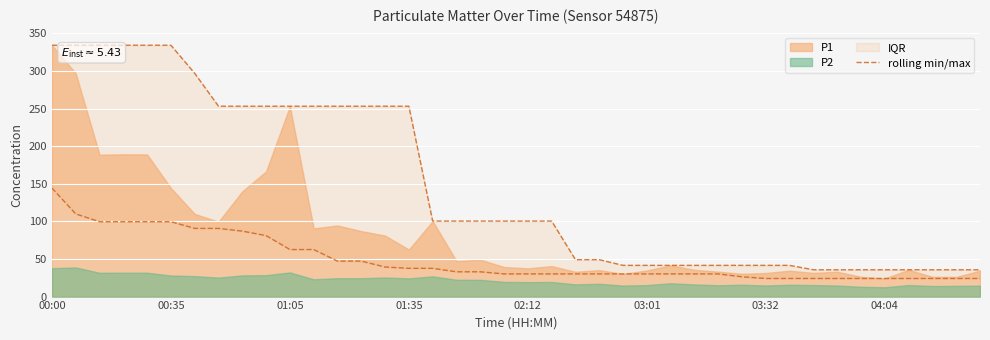

Reading left to right, extract all data points from this chart.

334.2	334.2	334.2	334.2	334.2	334.2	296.9	253.2	253.2	253.2	253.2	253.2	253.2	253.2	253.2	253.2	100.4	100.4	100.4	100.4	100.4	100.4	49.1	49.1	41.5	41.5	41.5	41.5	41.5	41.5	41.5	41.5	35.6	35.6	35.6	35.6	35.6	35.6	35.6	35.6